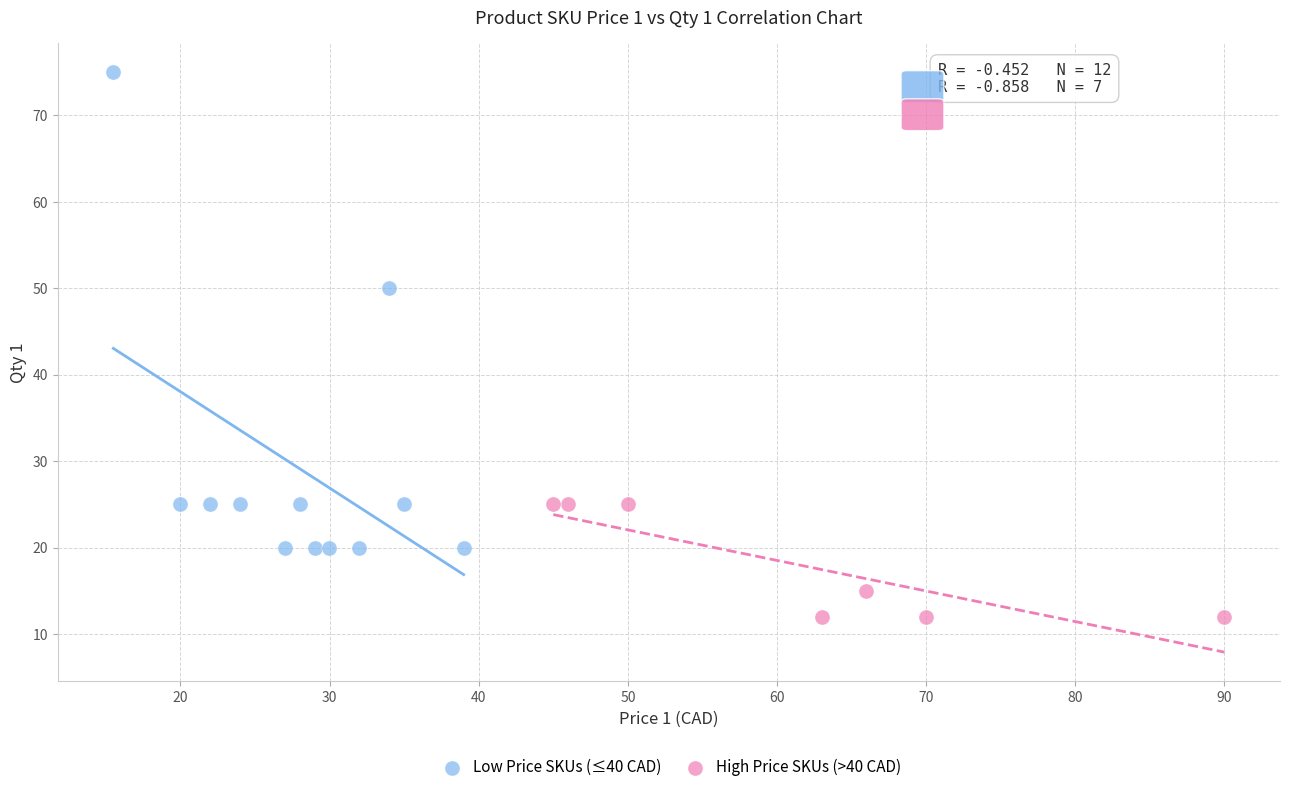

Which series has the widest spread of Y values?

Low Price SKUs (≤40 CAD)